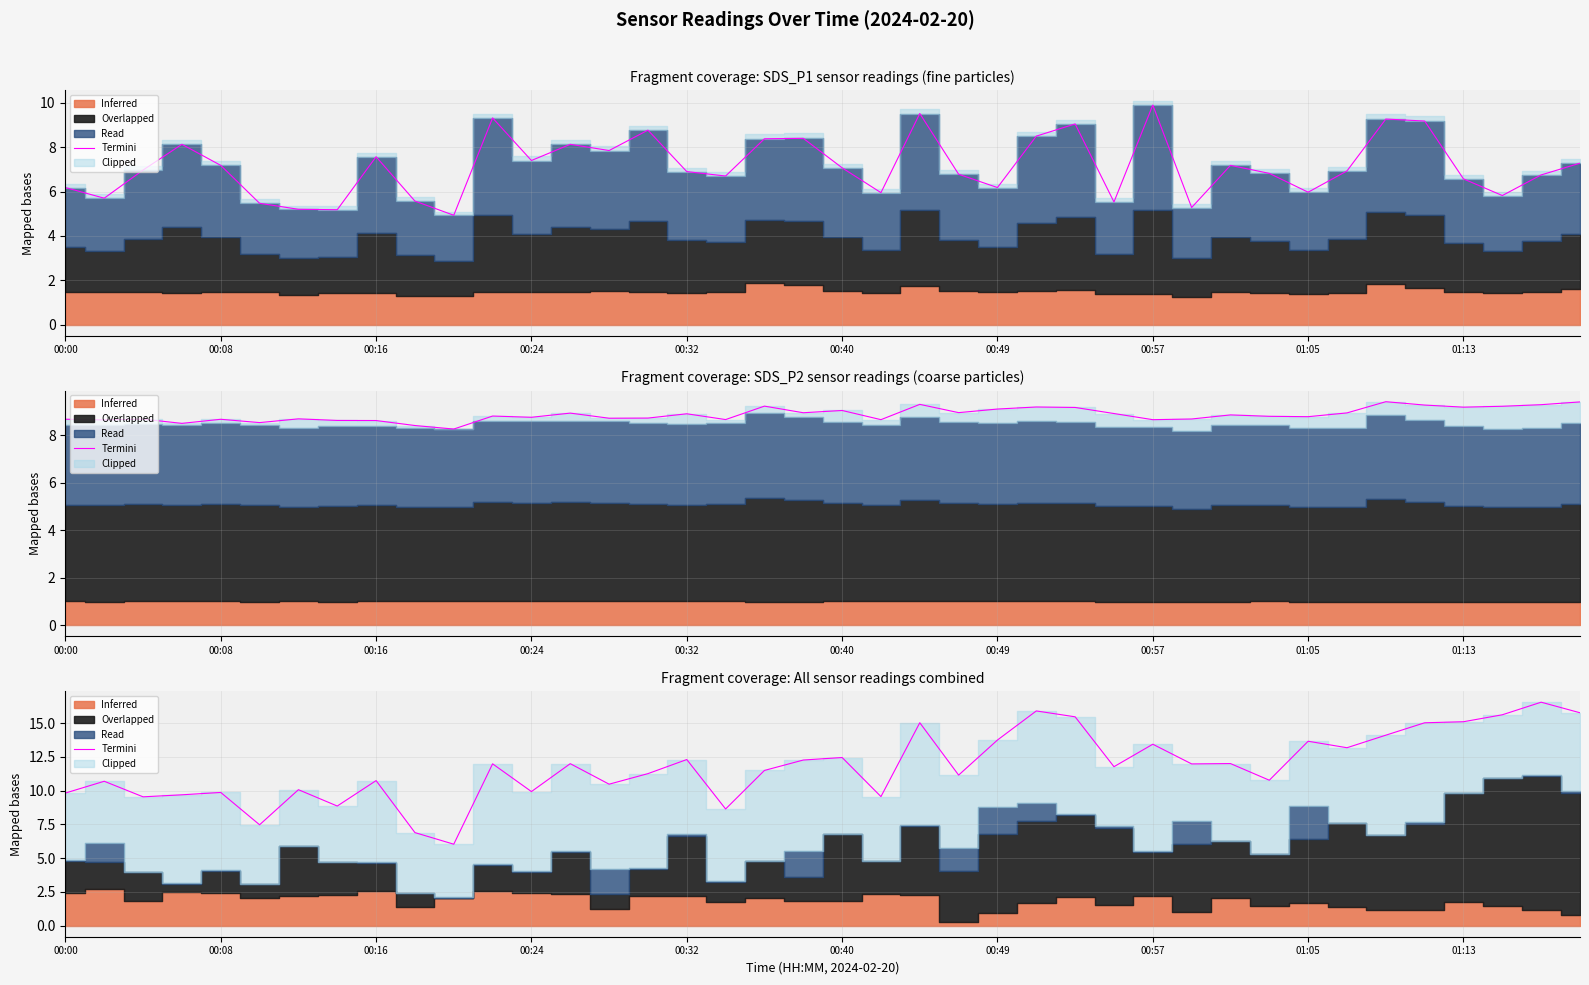

What is the maximum value shown in the chart?

16.6